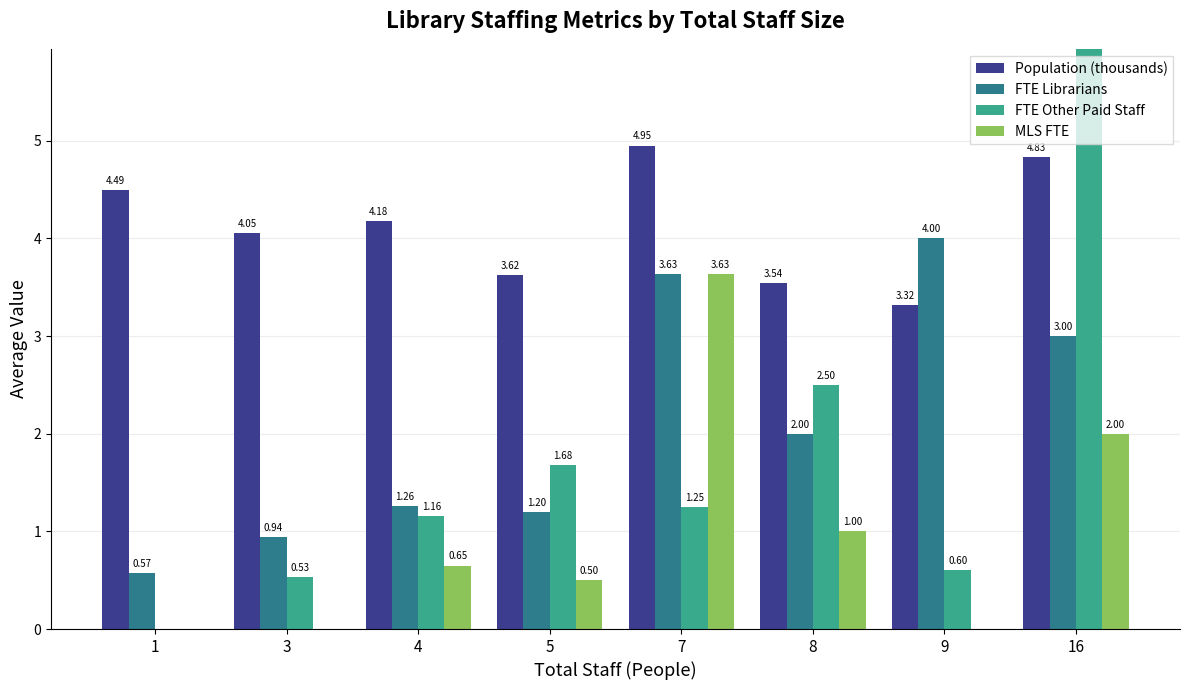

At which category is the sum across all series the highest?

16